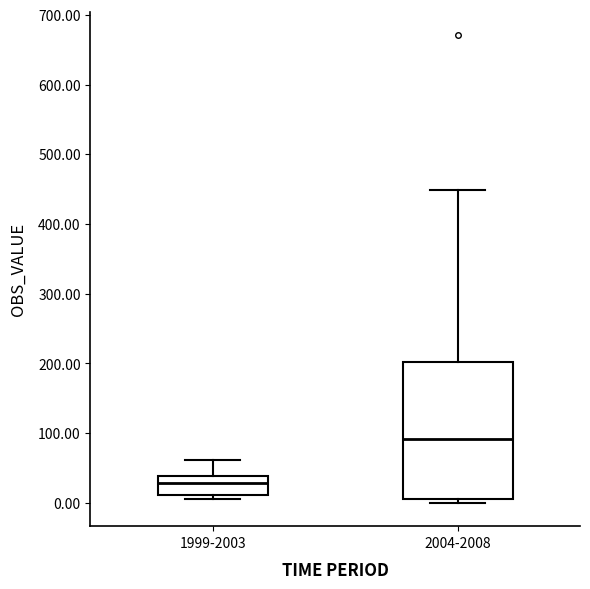

Which box is the tallest, from its lower edge to its upper edge?

2004-2008